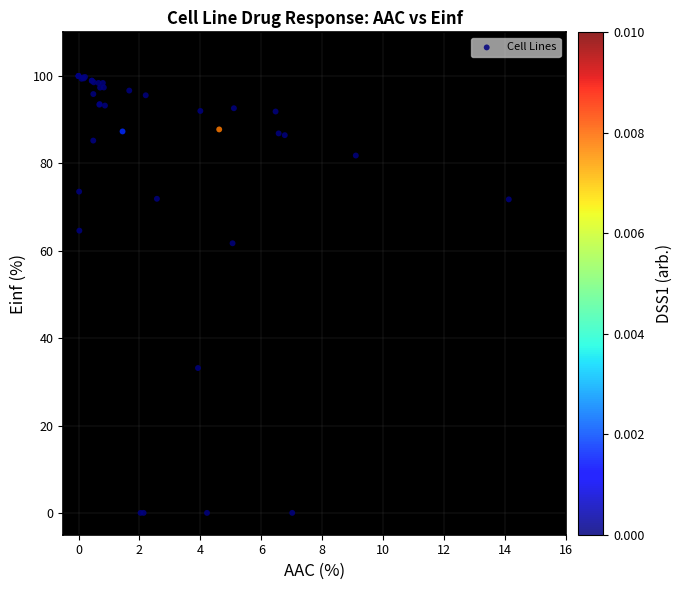

What Y value in the scatter plot is closest to 50?

61.7